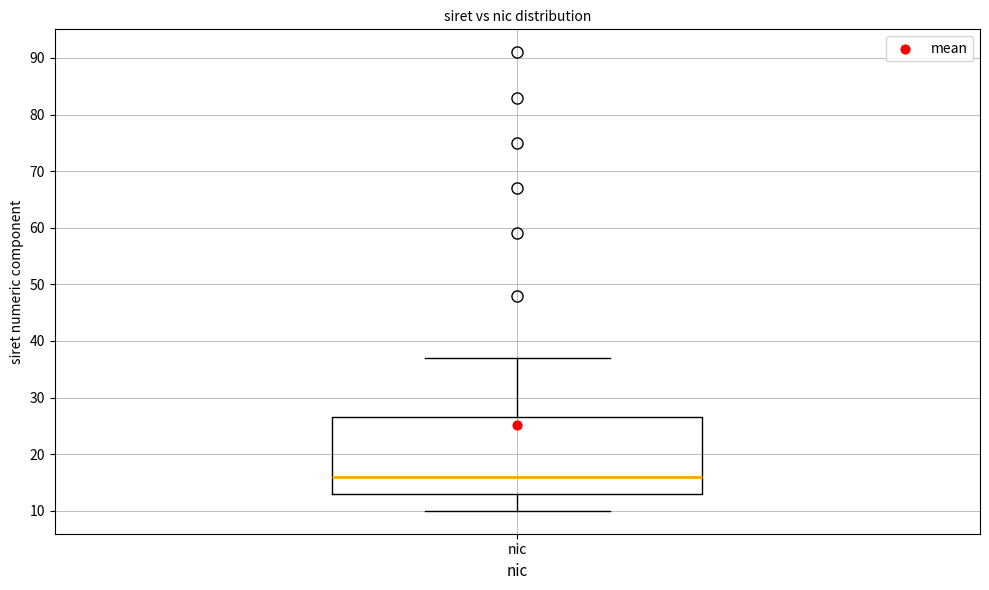

Transcribe this box plot: give where the median line is, the range the box spans, and where the two whiskers end, as read against the y-axis. The values are not printed on the chart, so give them approximately, as read against the axis.

median 16, box 13 to 27, whiskers 10 to 37